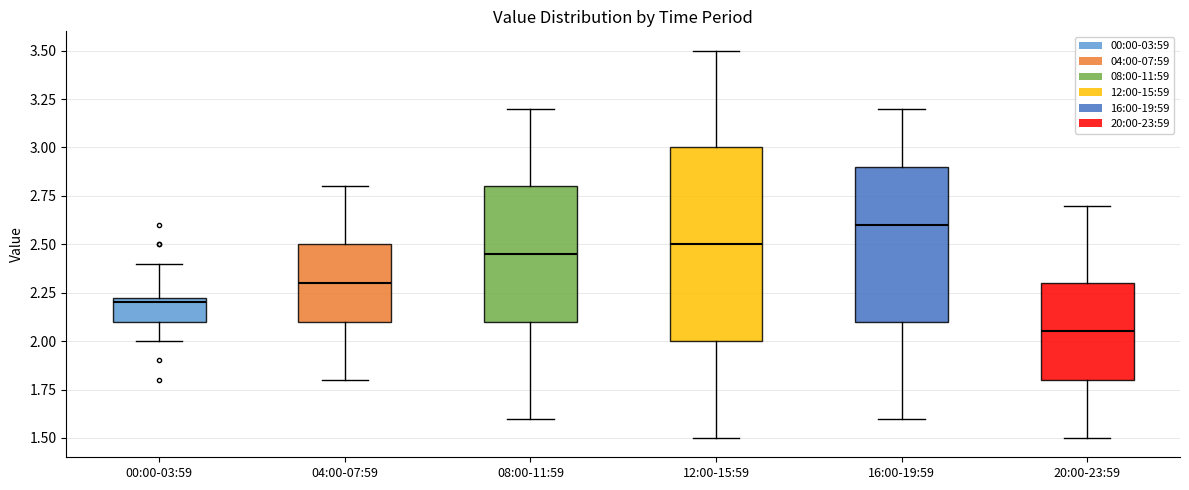

Which box has the highest median line?

16:00-19:59